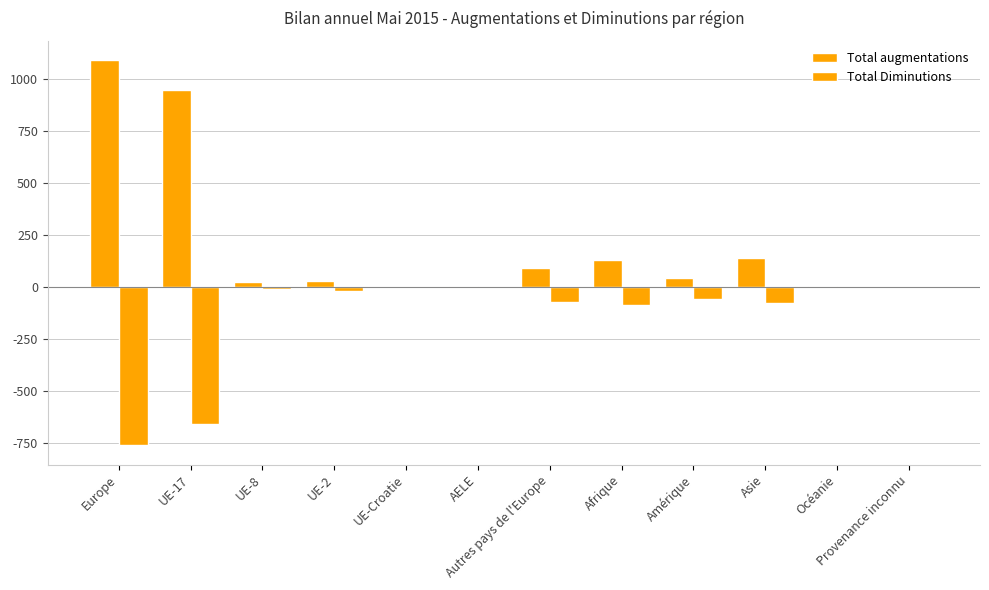

Are the bars grouped side by side (vs. stacked)?

Yes